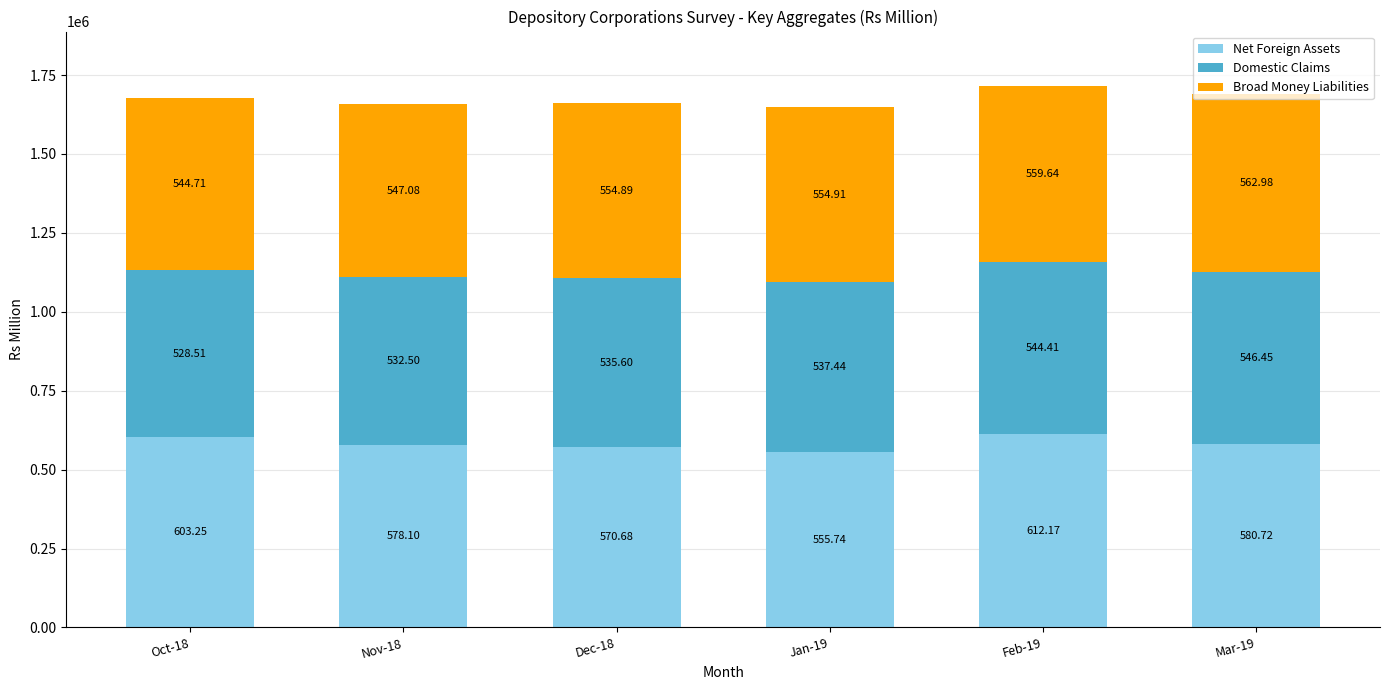

What are all the series names shown in the legend?

Net Foreign Assets, Domestic Claims, Broad Money Liabilities